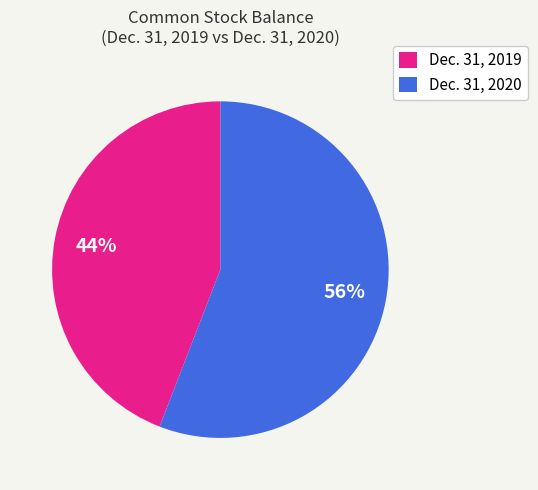

What is the largest slice in the pie chart?

Dec. 31, 2020